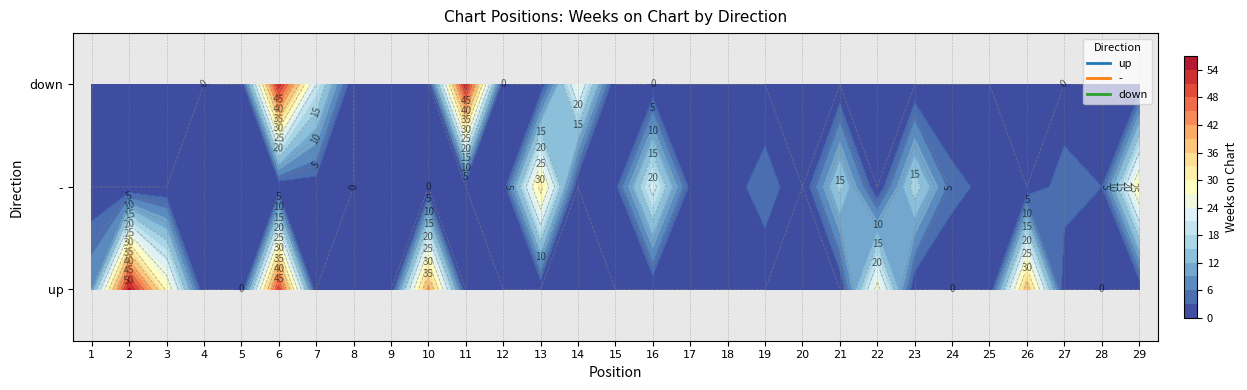

Which series has the largest range (max minus min)?

up